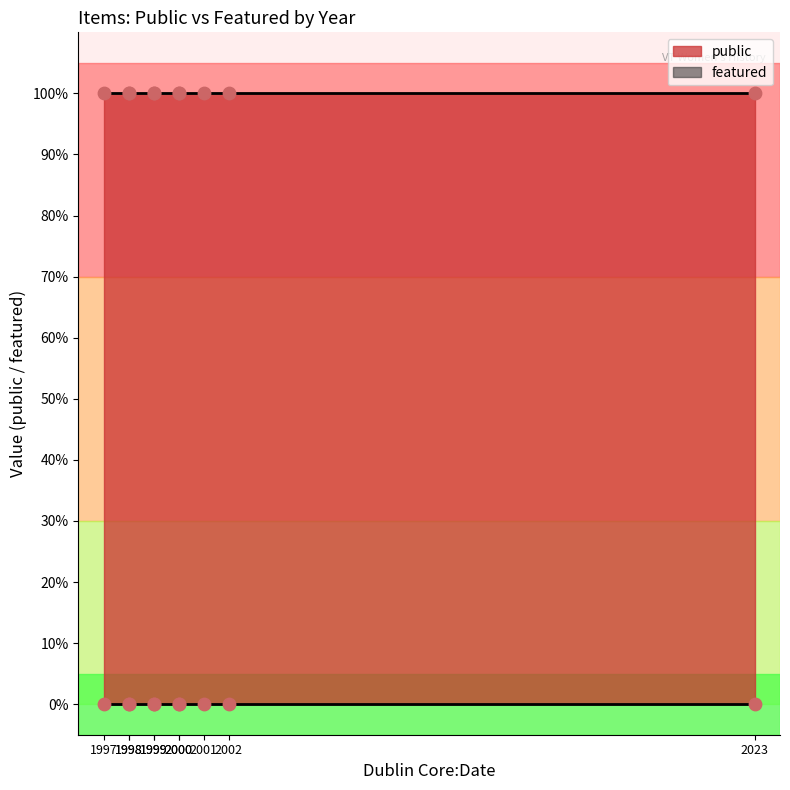

Which series contains the highest Y value?

public